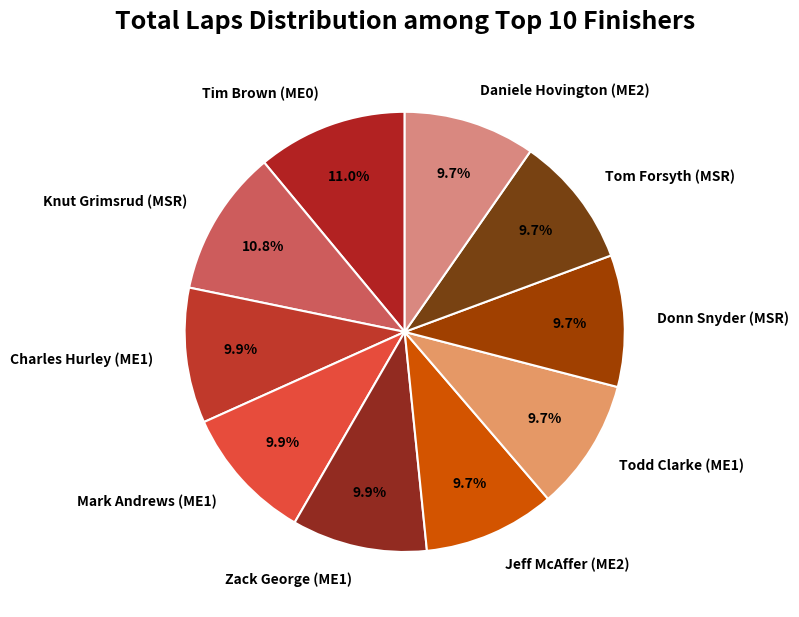

Does any single category account for the majority?

No